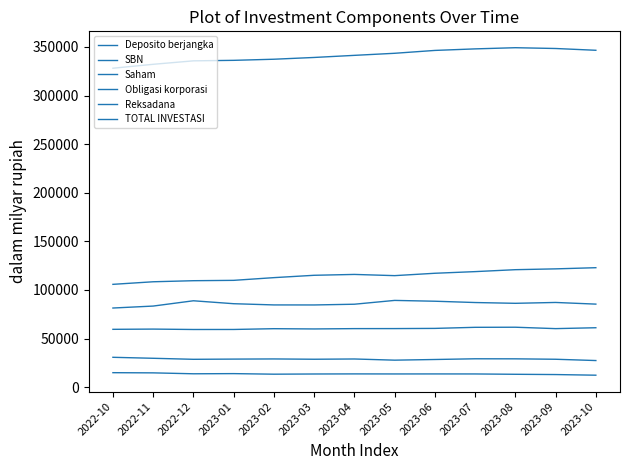

Does the chart display data point markers on the line(s)?

No